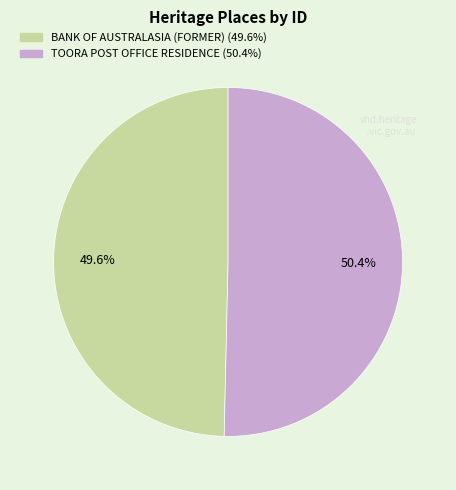

Is it true that BANK OF AUSTRALASIA (FORMER) is 64% of the pie?

False